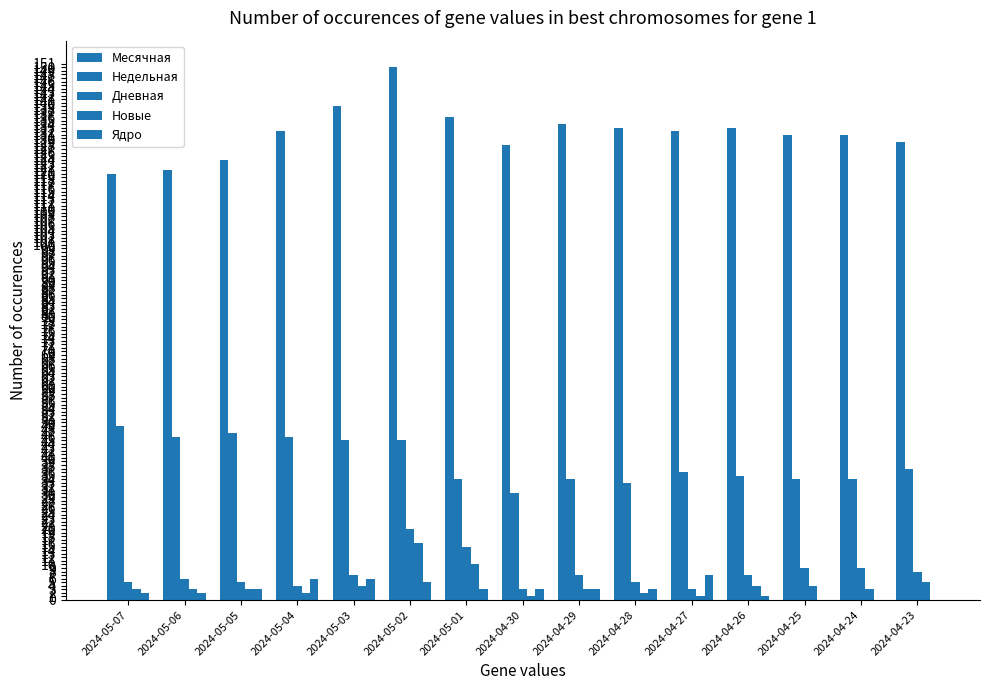

How many groups of bars are there?

15